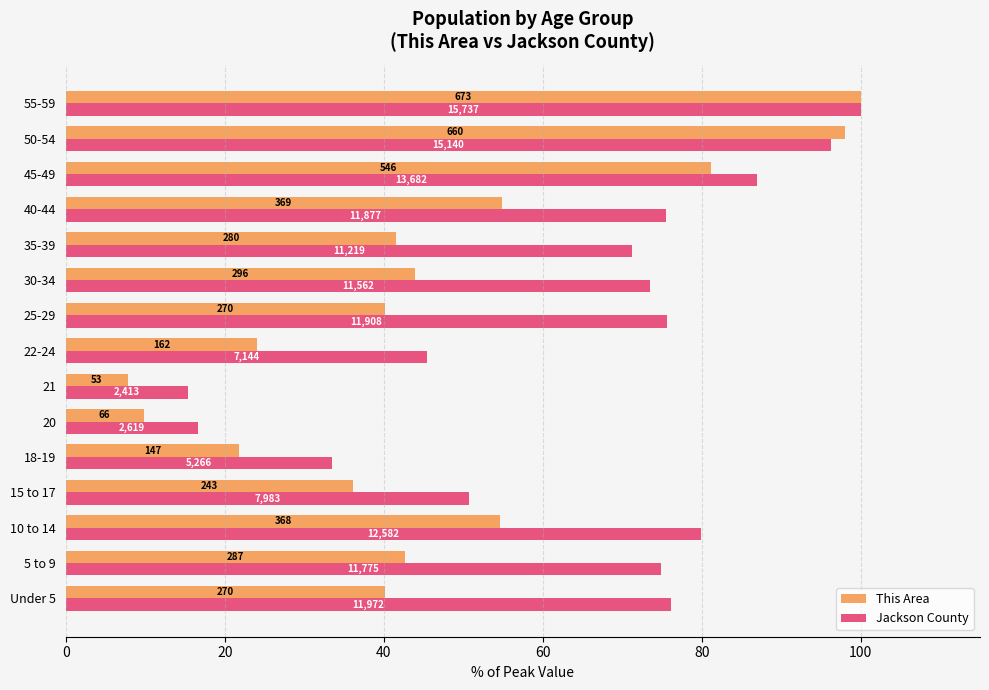

What are all the series names shown in the legend?

This Area, Jackson County